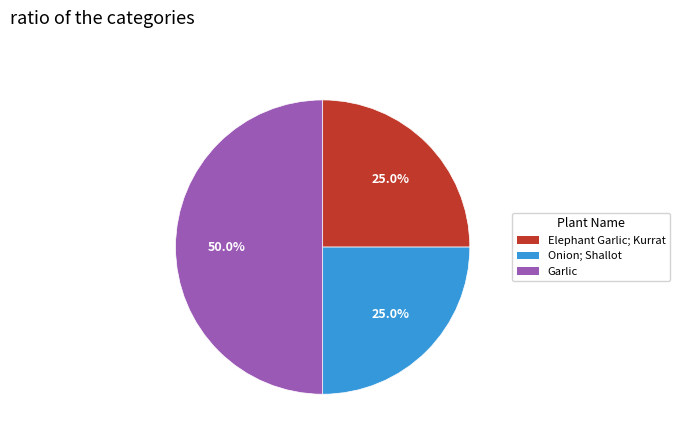

Between Onion; Shallot and Garlic, which is larger?

Garlic